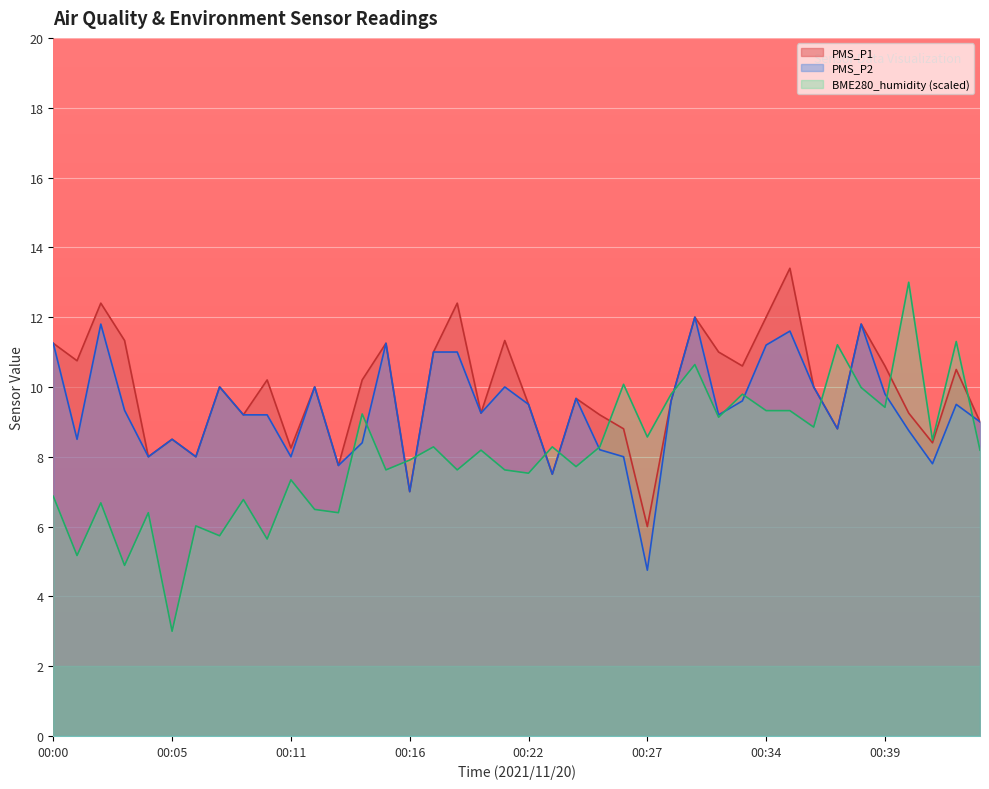

What is the difference between the second highest and second lowest values in the PMS_P1 series?

5.4